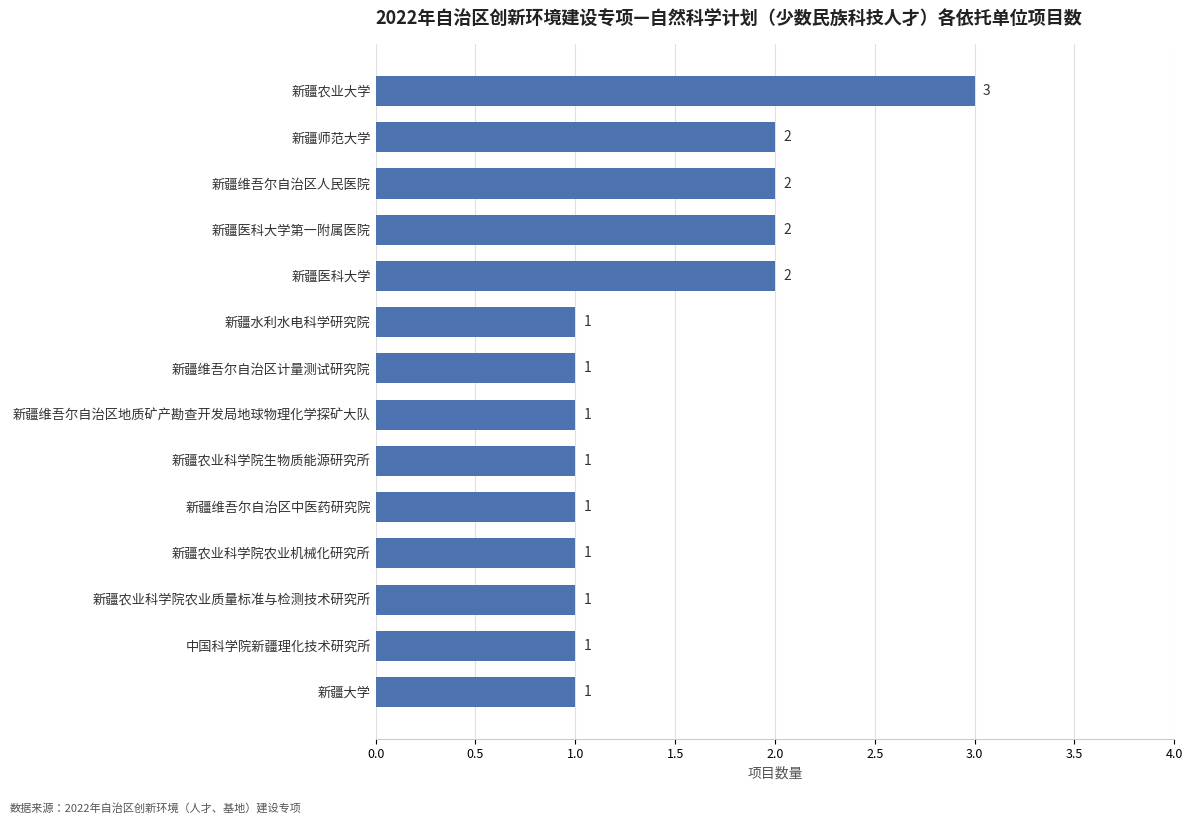

Is it true that the value at 新疆水利水电科学研究院 is 1?

True